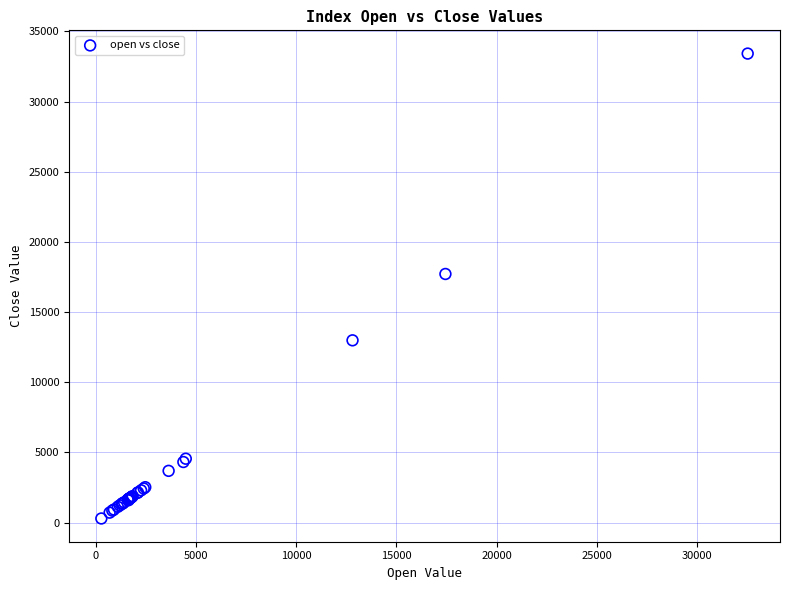

What Y value in the scatter plot is closest to 16856?

17715.6